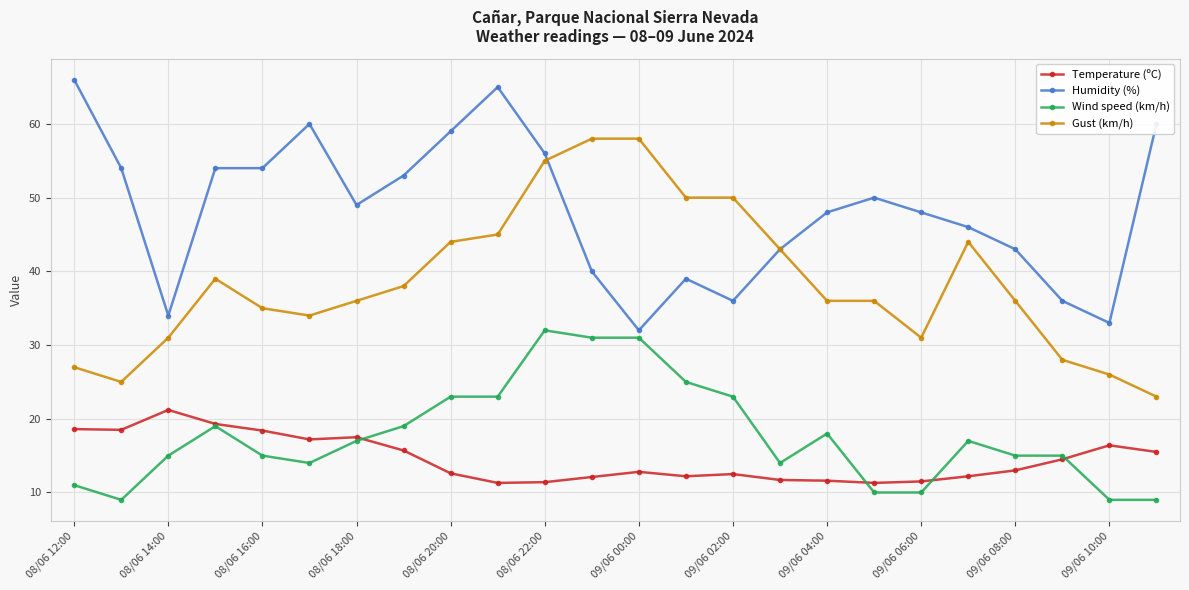

What is the value of the Gust (km/h) point at the 10th from the left?

45.0